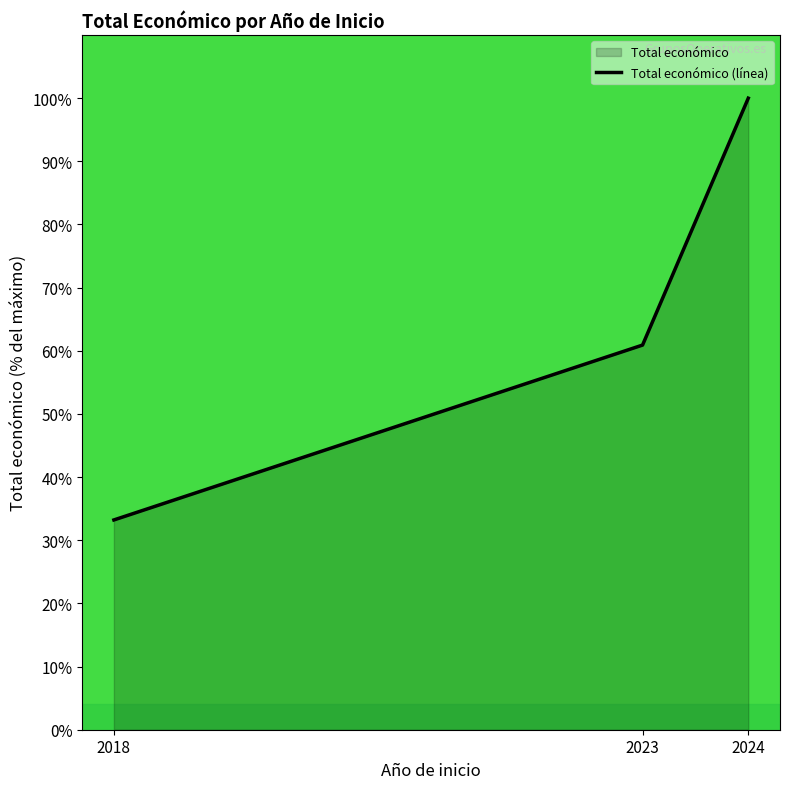

List the labels in order of value, smallest first.

2018, 2023, 2024